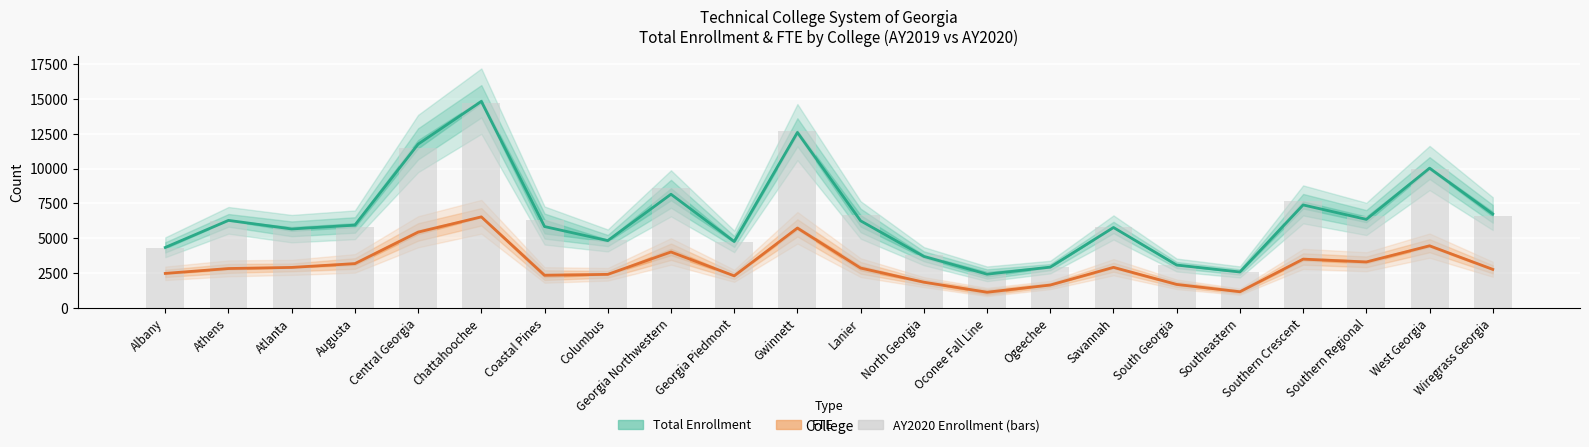

Reading left to right, transcribe all the data shown in this chart.

Albany=4281	Athens=6271	Atlanta=5804	Augusta=5806	Central Georgia=11459	Chattahoochee=14696	Coastal Pines=6332	Columbus=4899	Georgia Northwestern=8591	Georgia Piedmont=4707	Gwinnett=12721	Lanier=6660	North Georgia=3798	Oconee Fall Line=2591	Ogeechee=2946	Savannah=5778	South Georgia=3079	Southeastern=2595	Southern Crescent=7647	Southern Regional=6564	West Georgia=9949	Wiregrass Georgia=6576